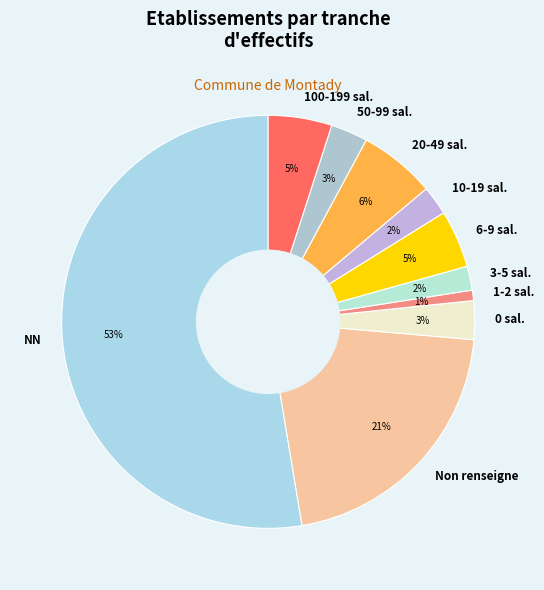

What is the largest slice in the pie chart?

NN